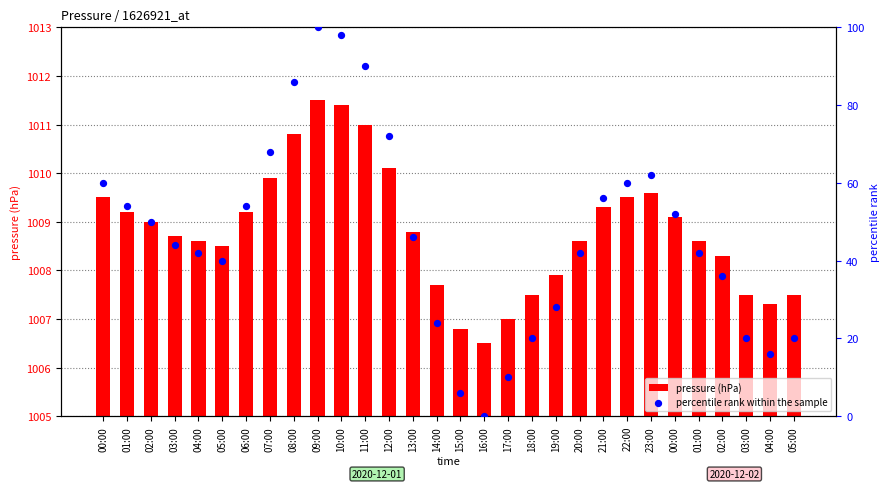

At how many categories does at least one series exceed 62?

7